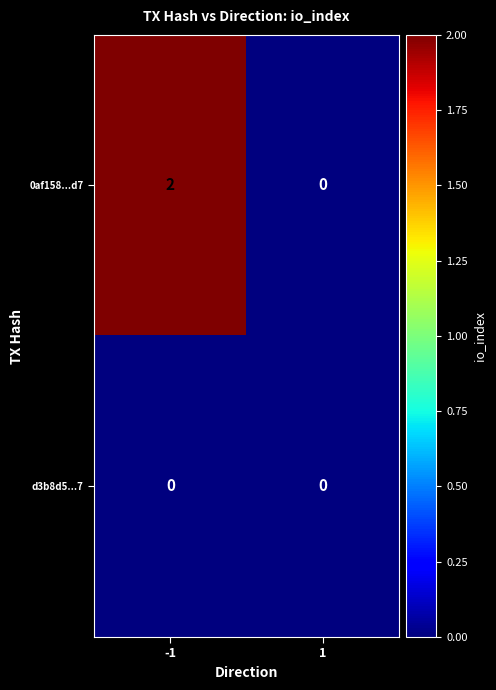

Reading left to right, transcribe all the data shown in this chart.

0af158...d7: -1=2	1=0
d3b8d5...7: -1=0	1=0